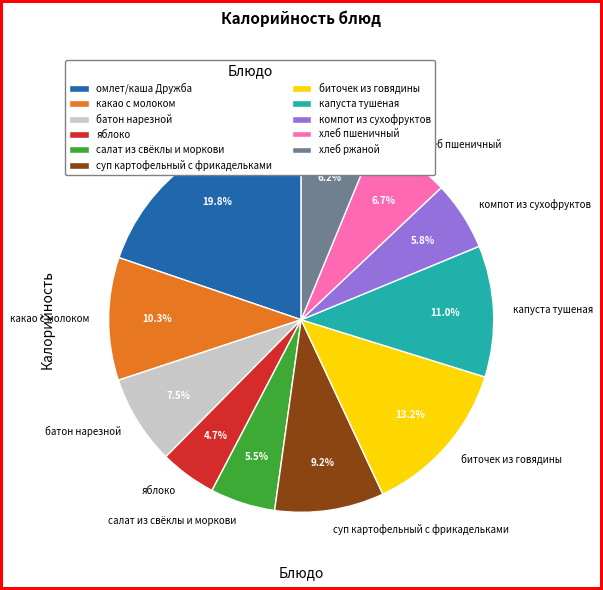

Which slice is the largest?

омлет/каша Дружба